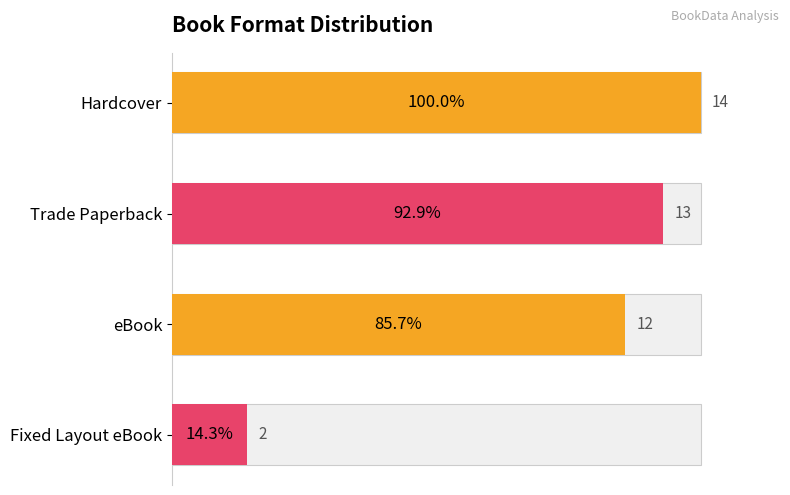

What is the value of the 2nd bar from the left?

13